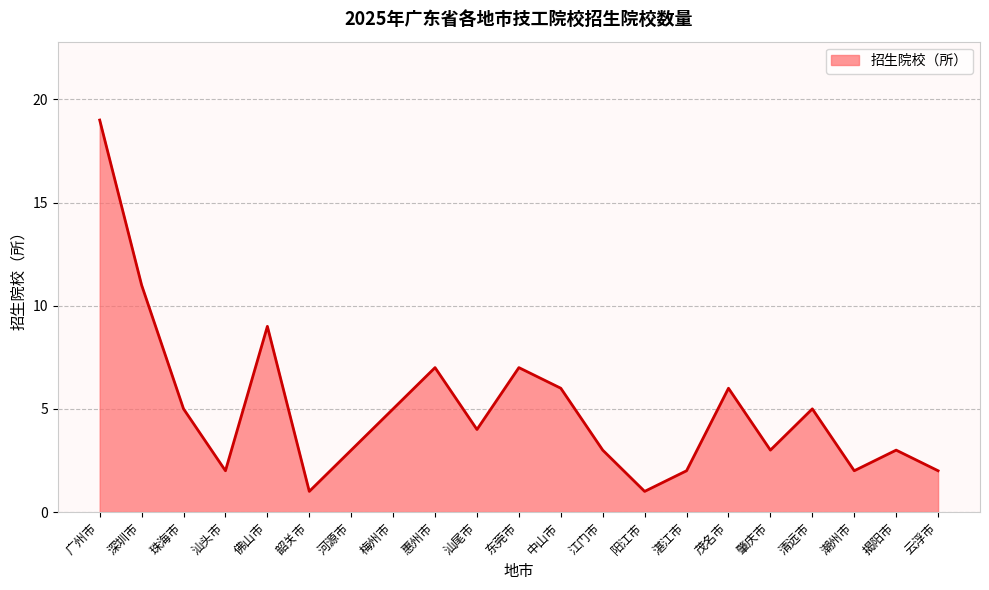

True or false: the data shows 1 at 东莞市.

False